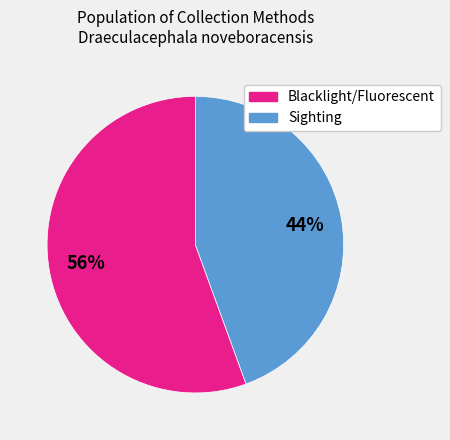

Does any single category account for the majority?

Yes